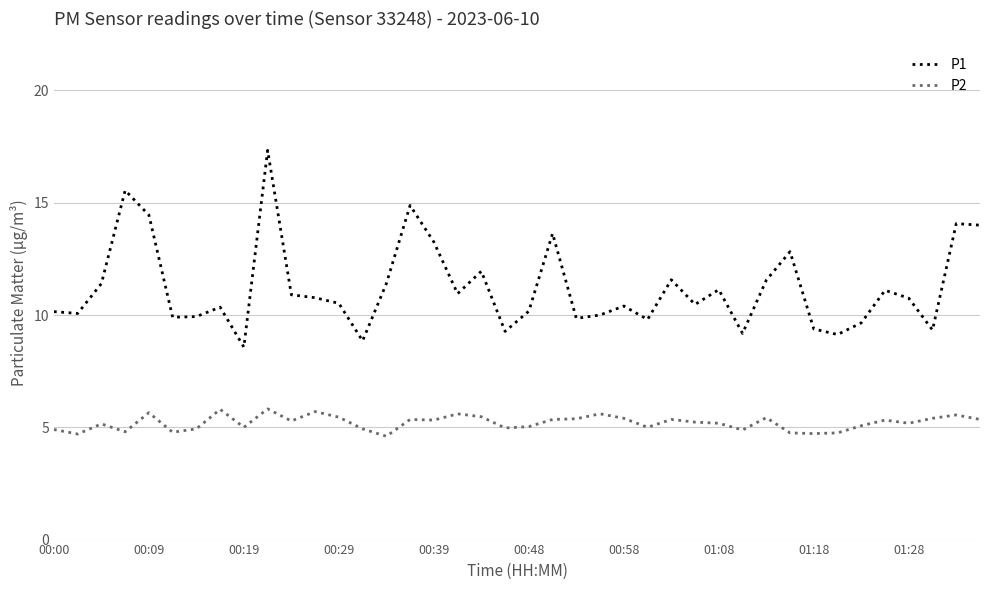

What is the difference between the maximum and minimum values in the P1 series?

8.8